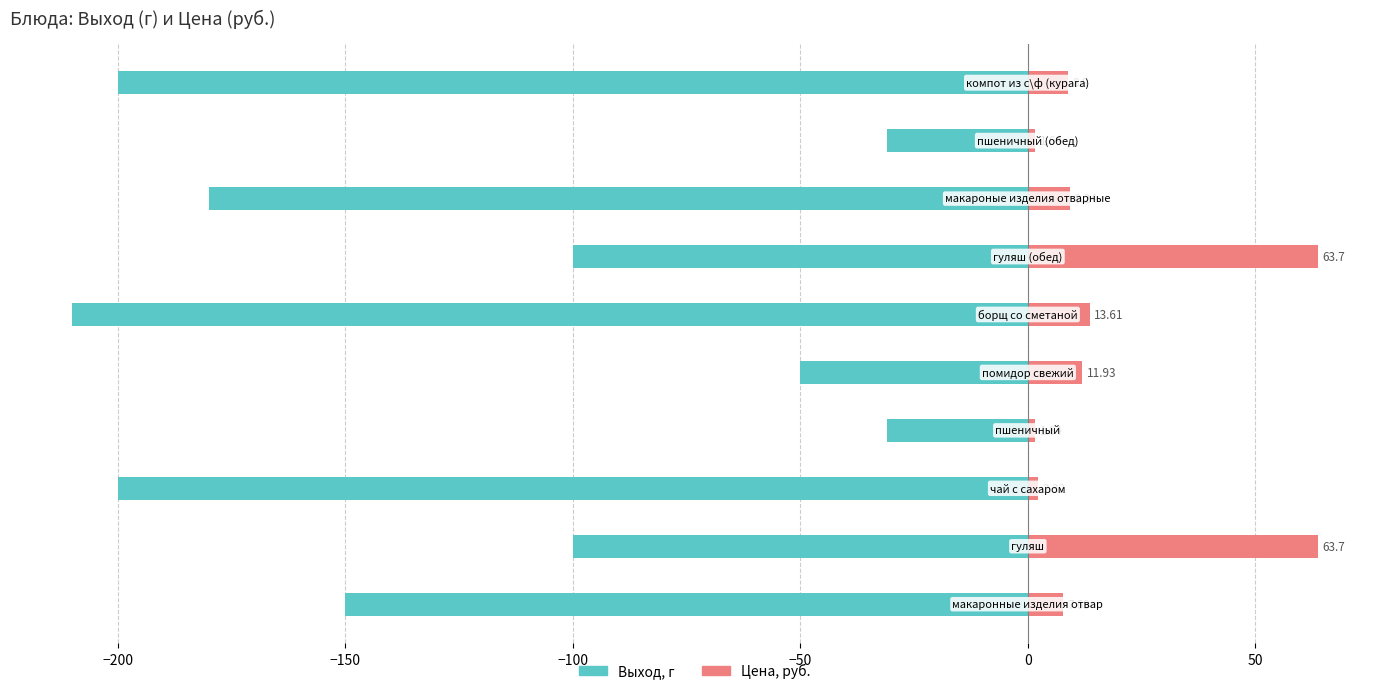

How many data points in Цена, руб. are above 9?

5